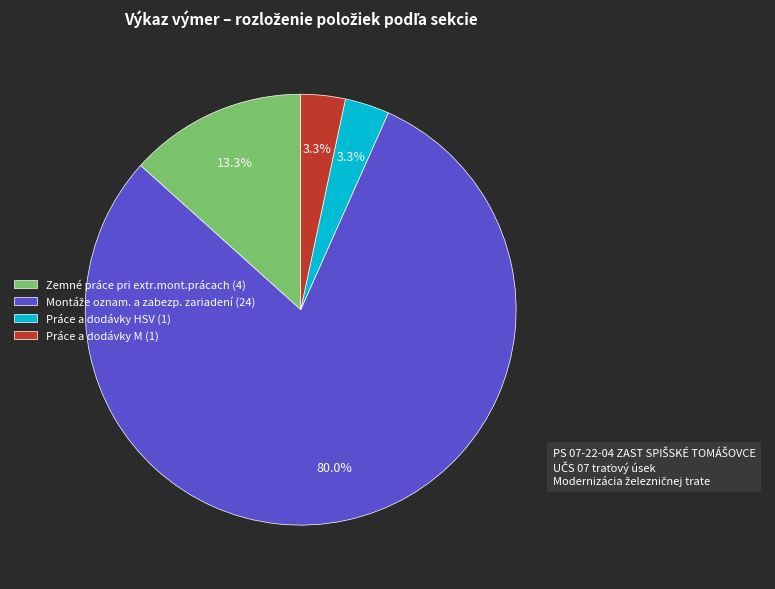

What percentage is the Zemné práce pri extr.mont.prácach slice, to the nearest percent?

13%